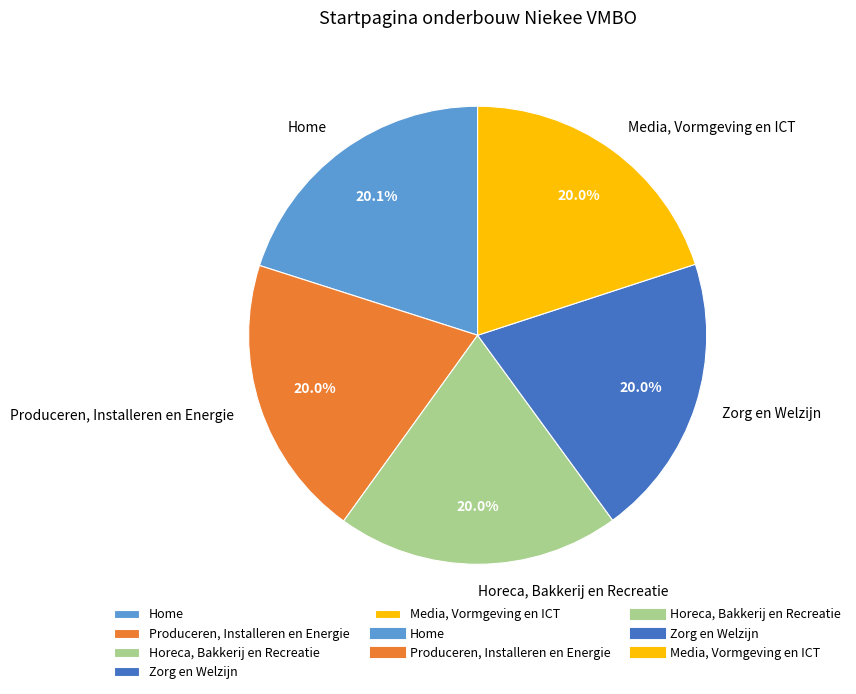

Do Produceren, Installeren en Energie and Horeca, Bakkerij en Recreatie together represent more than half of the pie?

No